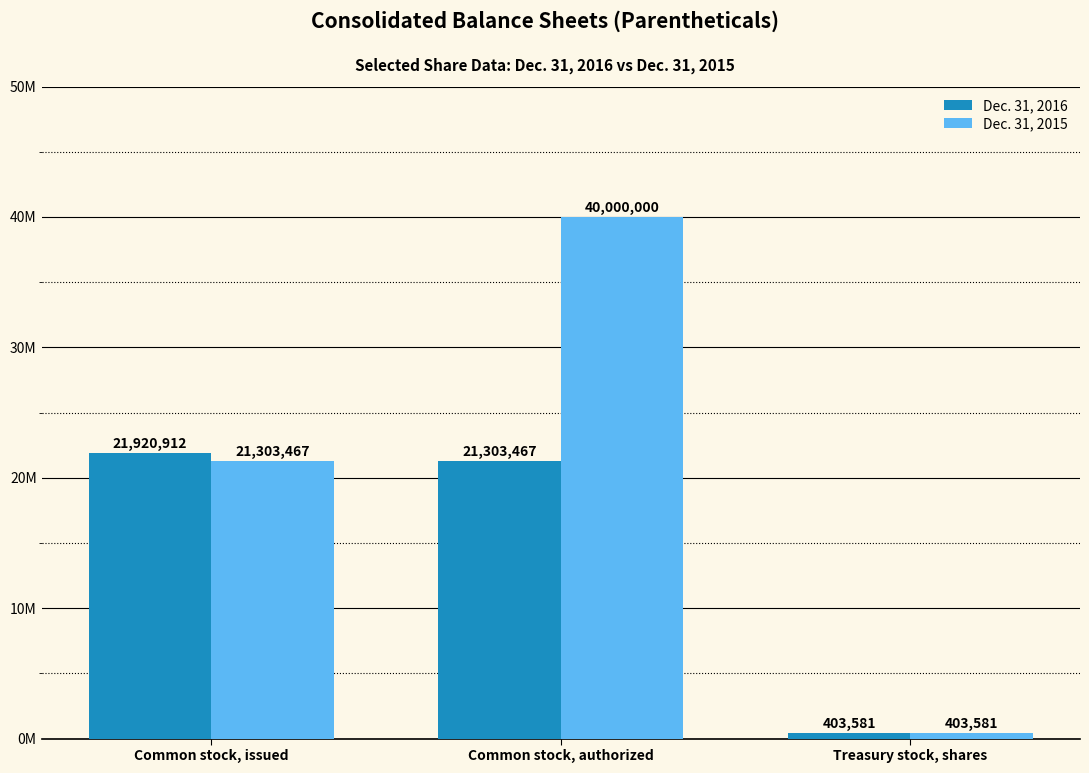

What are all the series names shown in the legend?

Dec. 31, 2016, Dec. 31, 2015